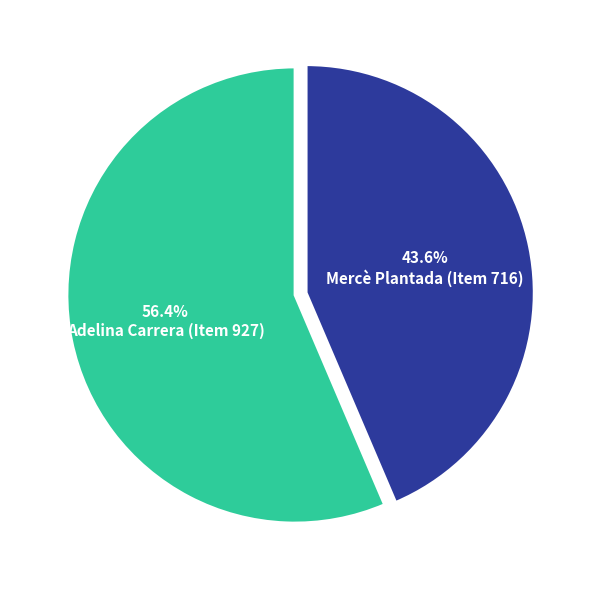

Count the number of slices in the pie.

2